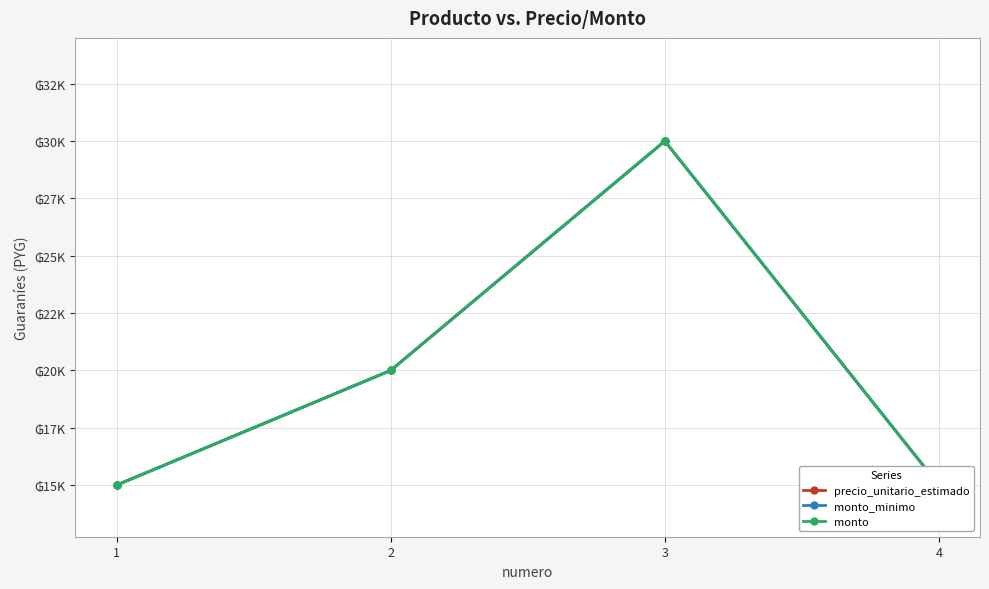

What are all the series names shown in the legend?

precio_unitario_estimado, monto_minimo, monto